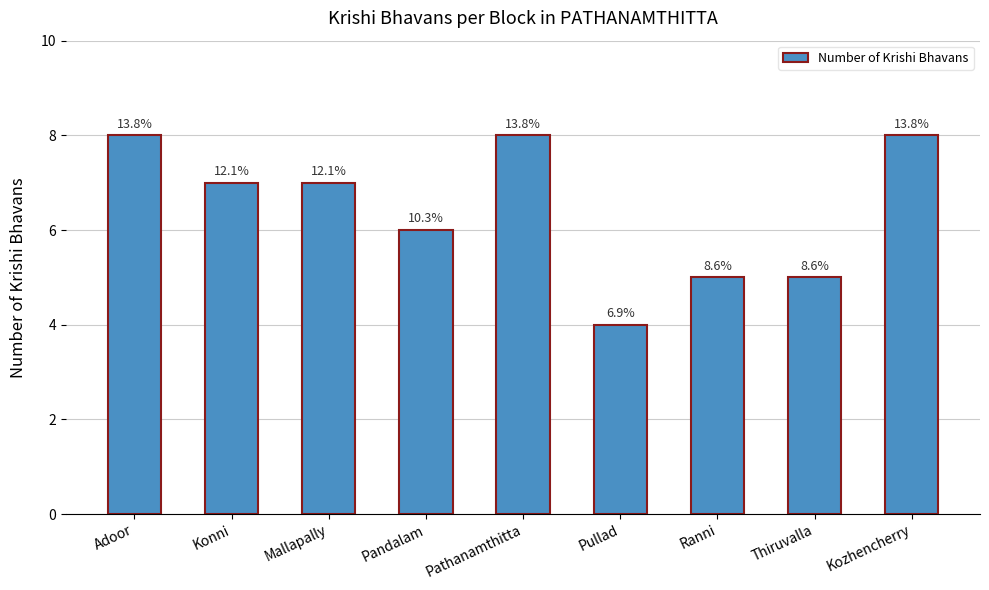

Does the chart contain any negative values?

No